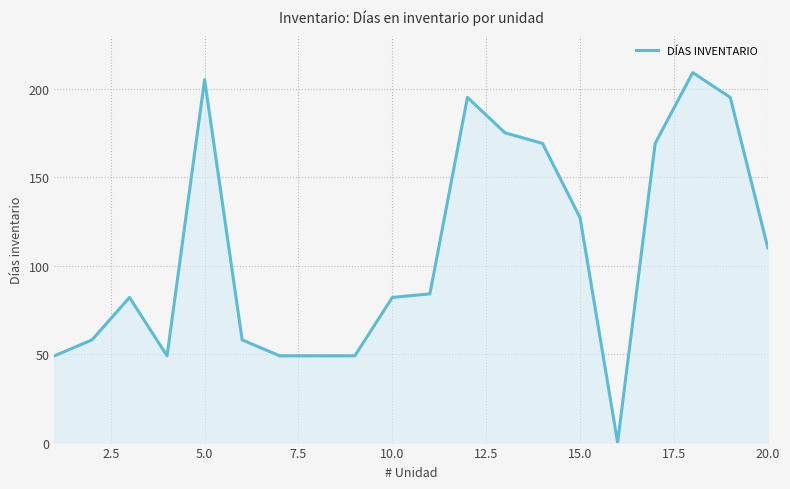

What is the greatest value displayed?

209